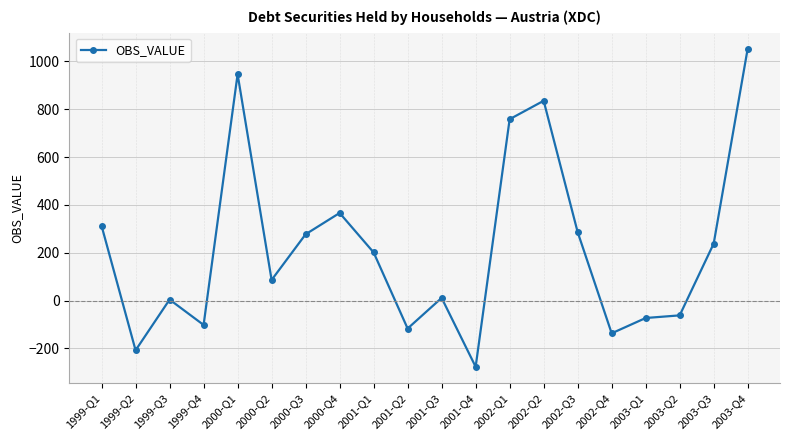

Reading left to right, extract all data points from this chart.

1999-Q1=312	1999-Q2=-208	1999-Q3=4	1999-Q4=-102	2000-Q1=946	2000-Q2=86	2000-Q3=277	2000-Q4=366	2001-Q1=201	2001-Q2=-117	2001-Q3=11	2001-Q4=-277	2002-Q1=758	2002-Q2=835	2002-Q3=286	2002-Q4=-137	2003-Q1=-73	2003-Q2=-62	2003-Q3=238	2003-Q4=1053